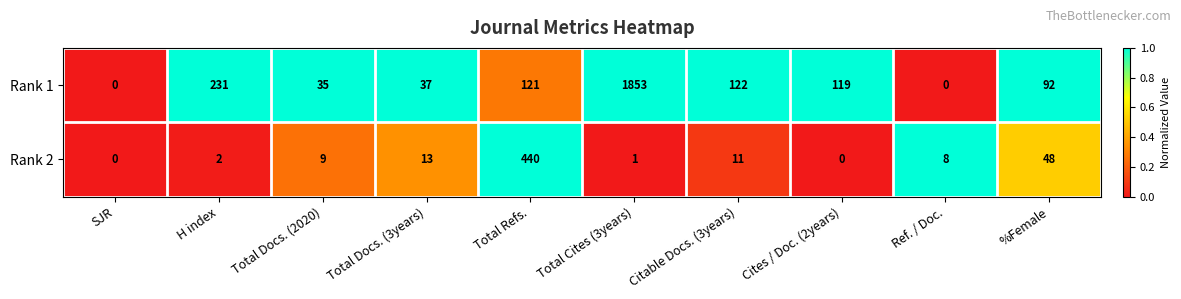

At which category is the sum across all series the highest?

Total Cites (3years)